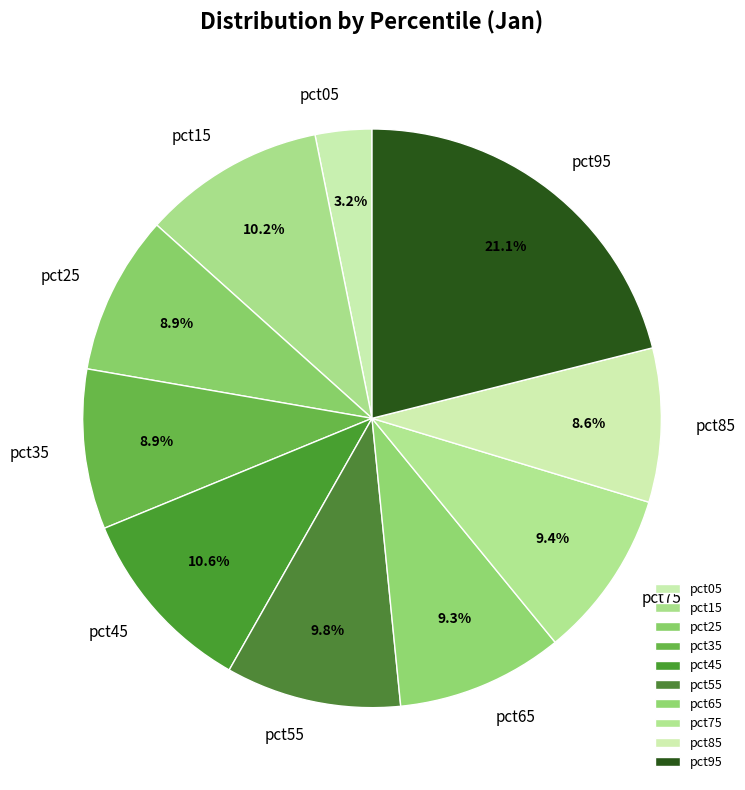

How much of the chart is everything except pct45?

89.4%